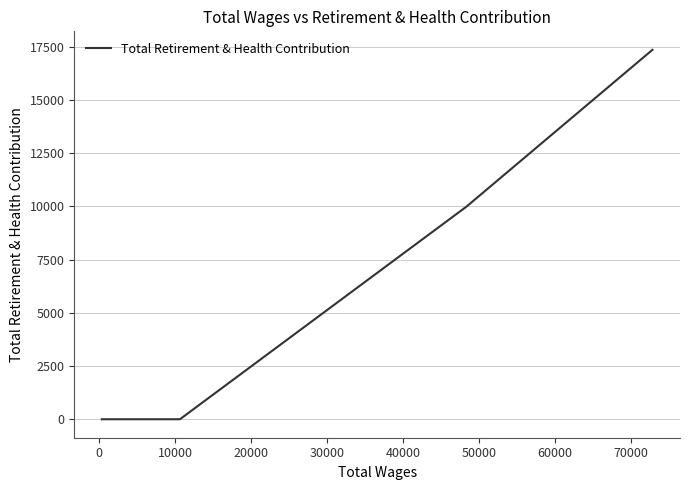

The value at 20 is 8354. True or false?

False